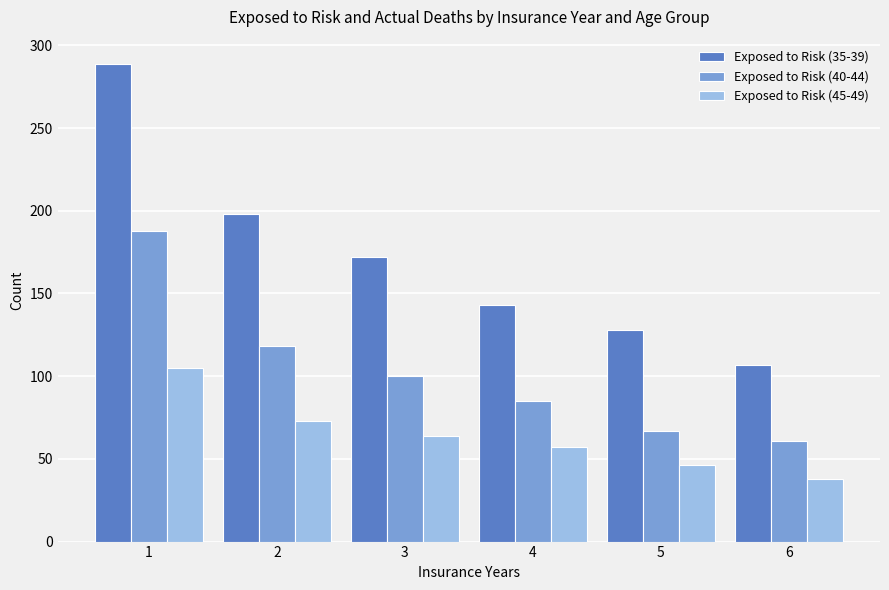

What is the maximum value for Exposed to Risk (40-44)?

188